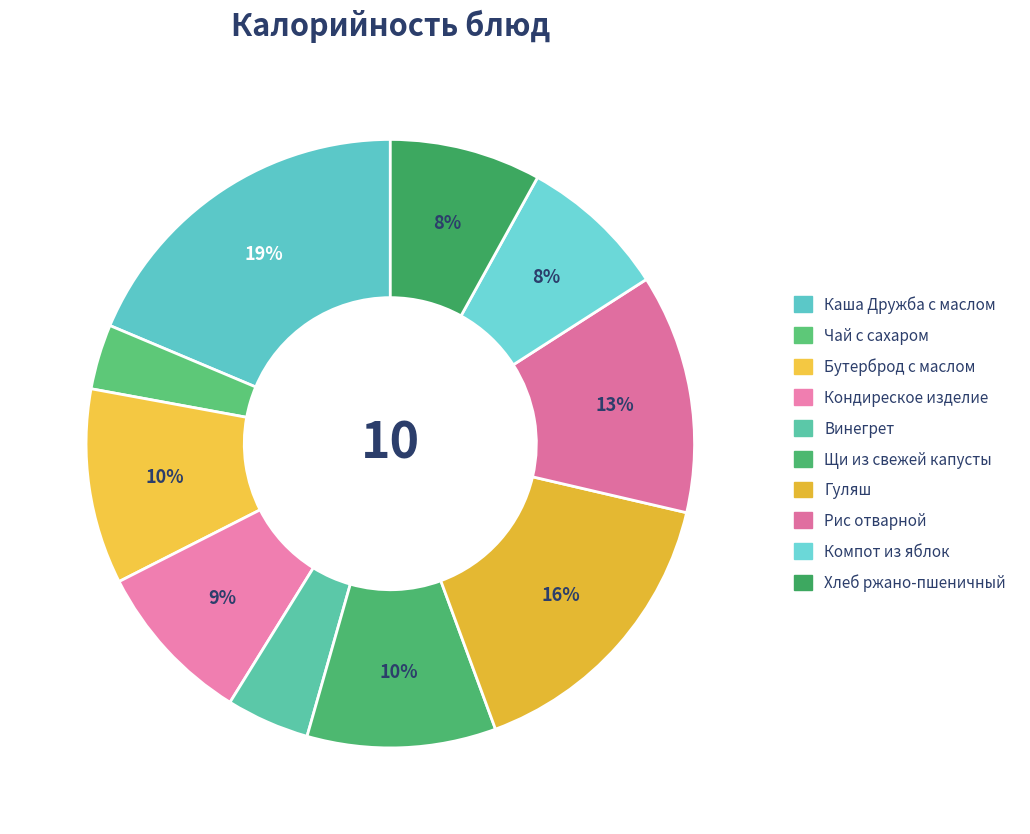

To the nearest percent, what portion does Щи из свежей капусты represent?

10%